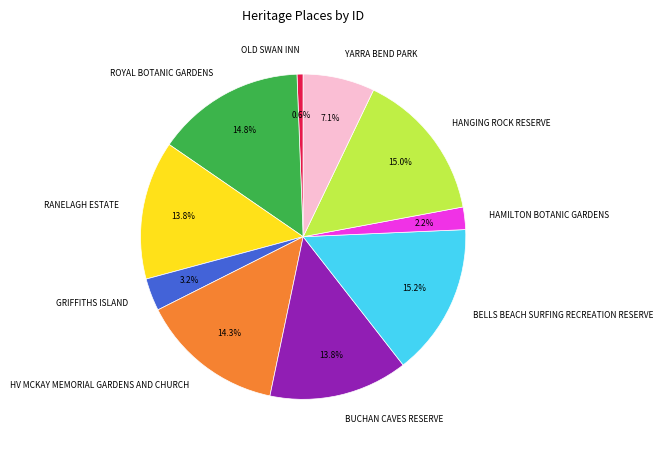

The HAMILTON BOTANIC GARDENS slice represents 15% of the pie. True or false?

False